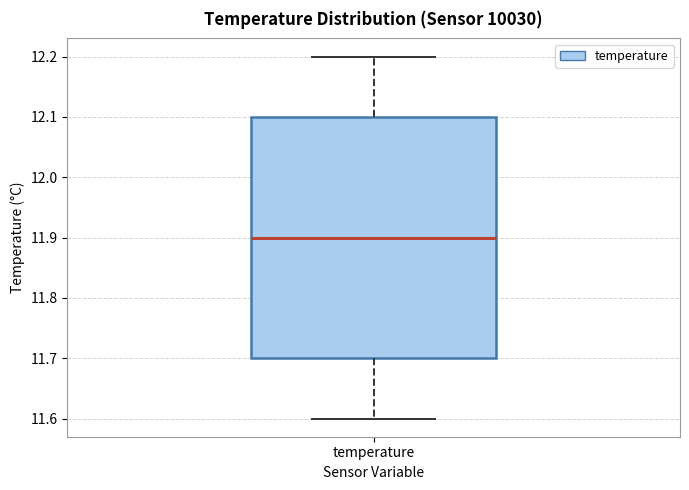

Where is the lower edge of the box for temperature on the y-axis? The values are not printed on the chart, so give them approximately, as read against the axis.

11.7